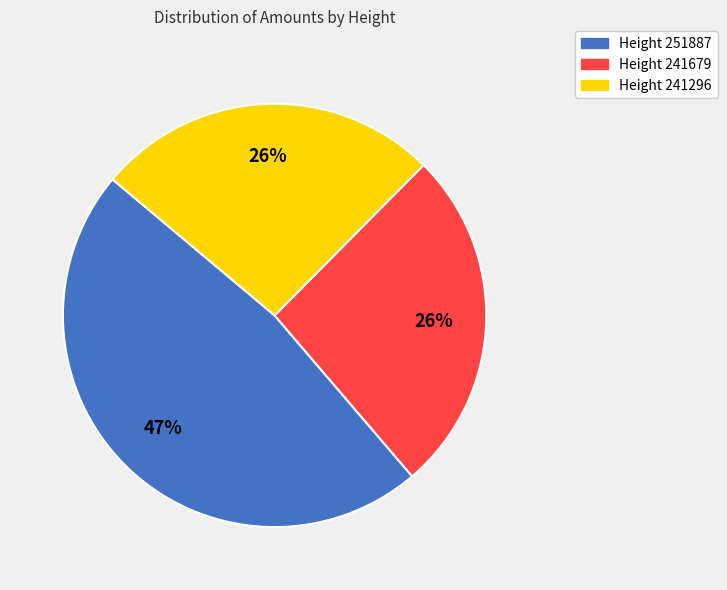

The Height 251887 slice represents 62% of the pie. True or false?

False